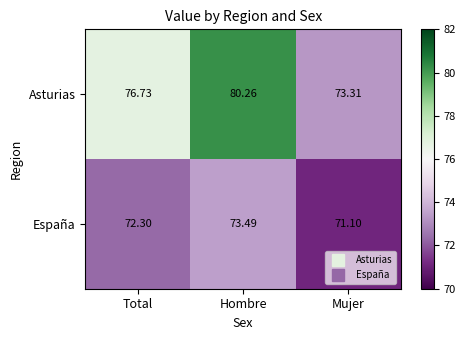

What is the total value across all series at Hombre?

153.8